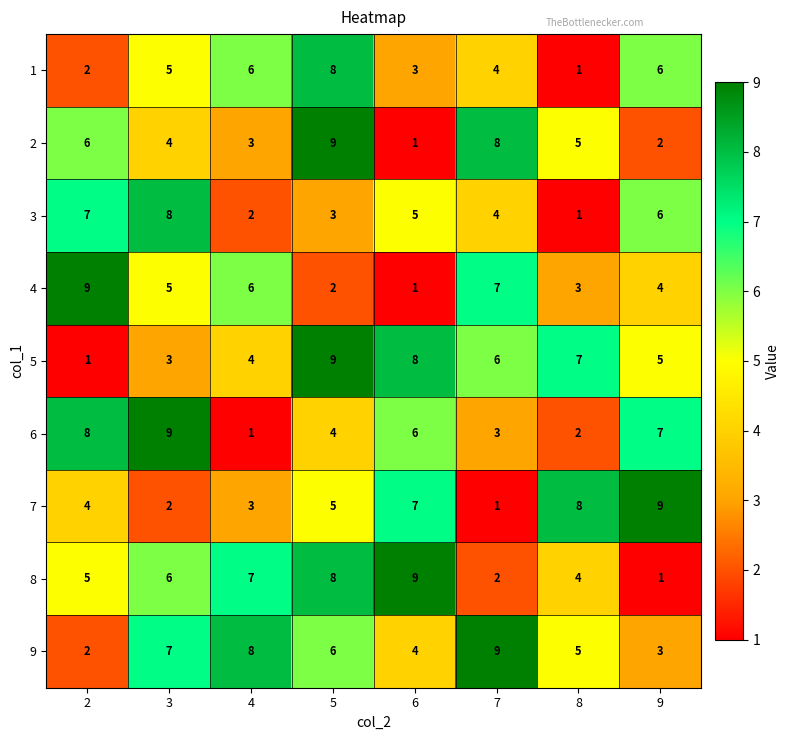

Which category has the lowest value in the 3 series?

8